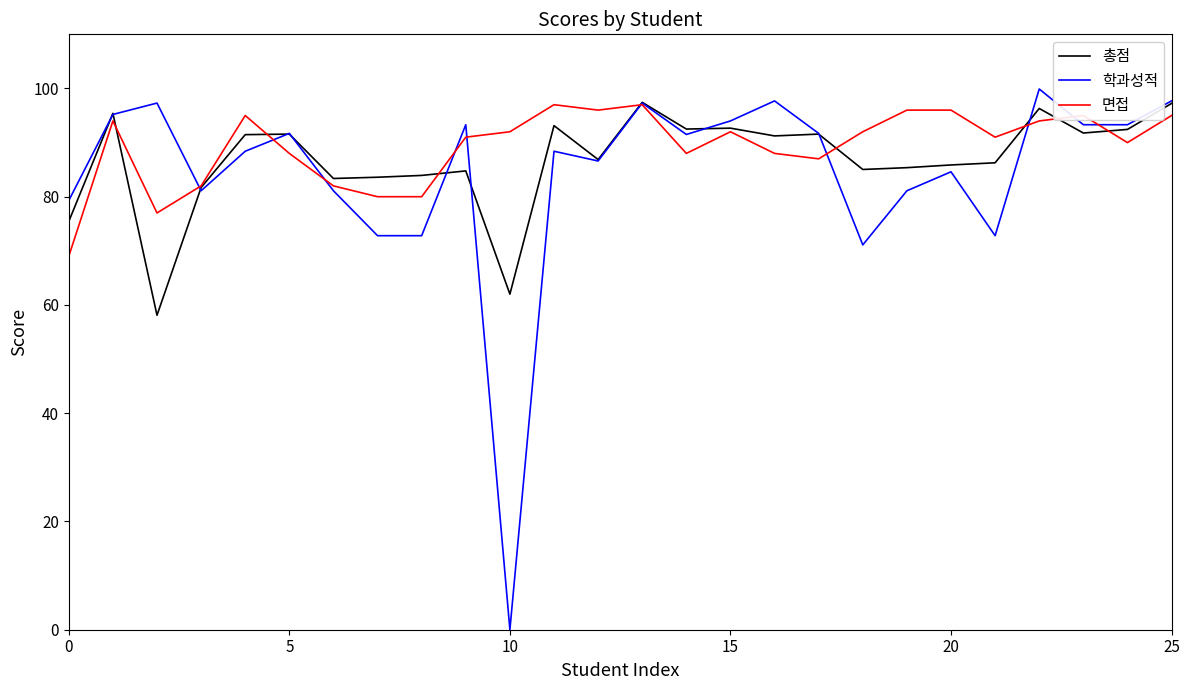

Which series has the widest spread of values?

학과성적